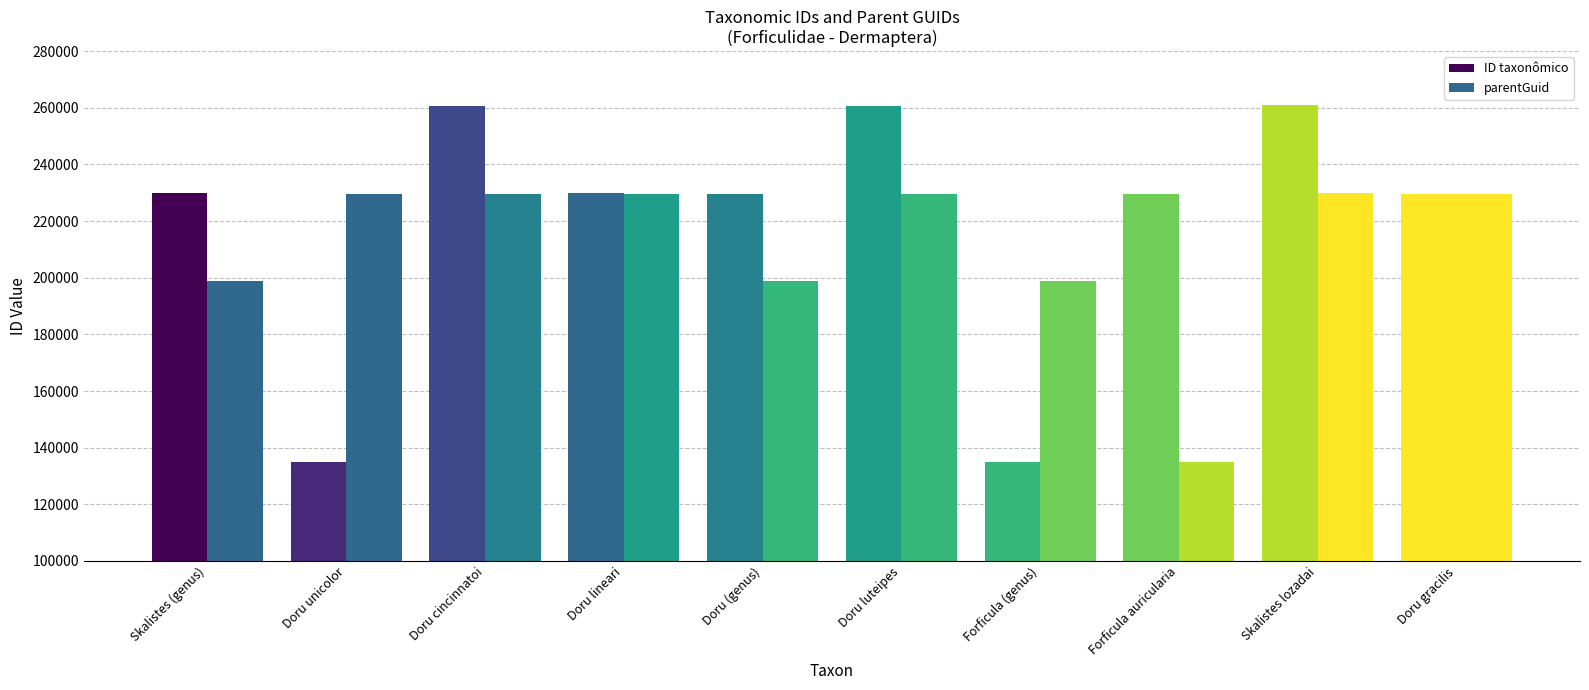

What is the minimum value for ID taxonômico?

134968